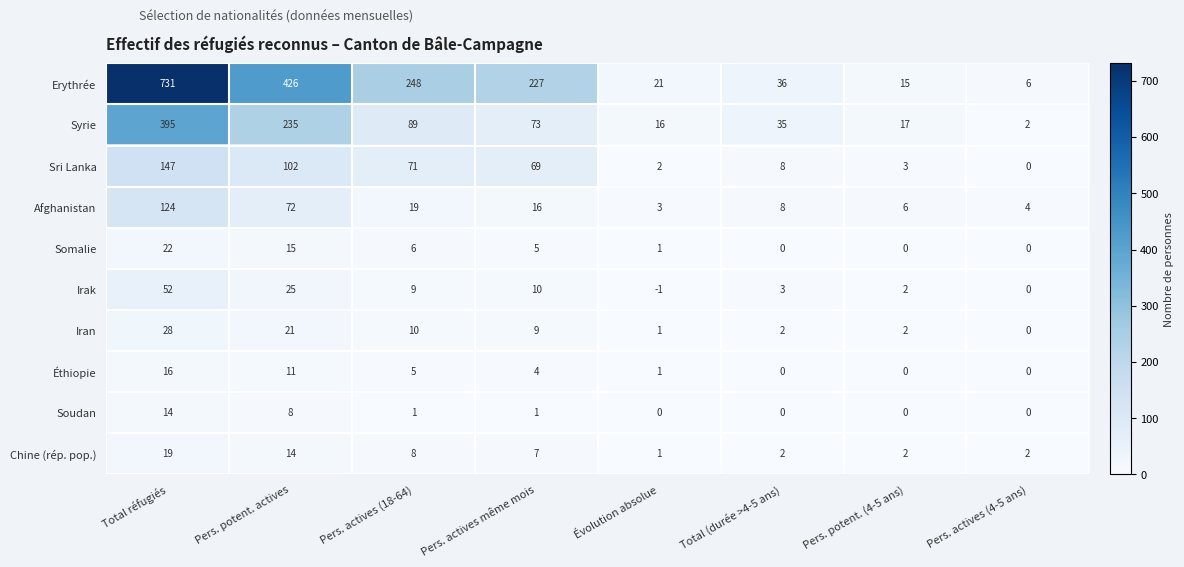

What is the sum of the Éthiopie values at Pers. actives même mois and Pers. actives (18-64)?

9